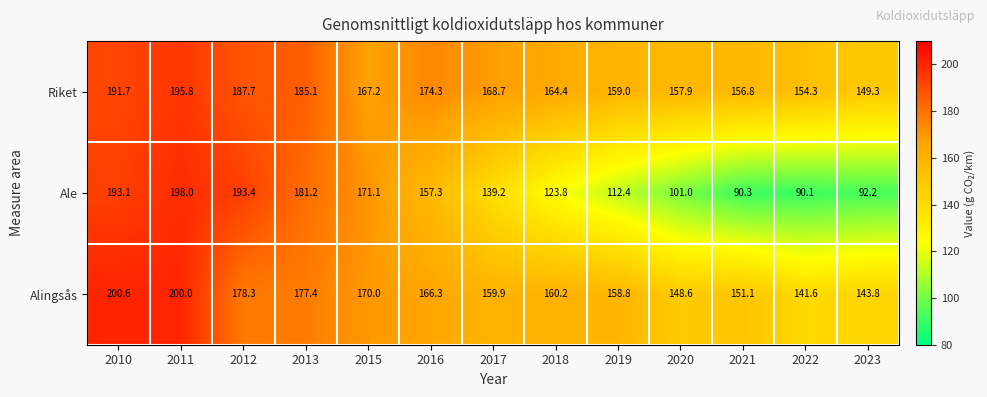

Is the value of Alingsås at 2020 greater than the value of Riket at 2019?

No